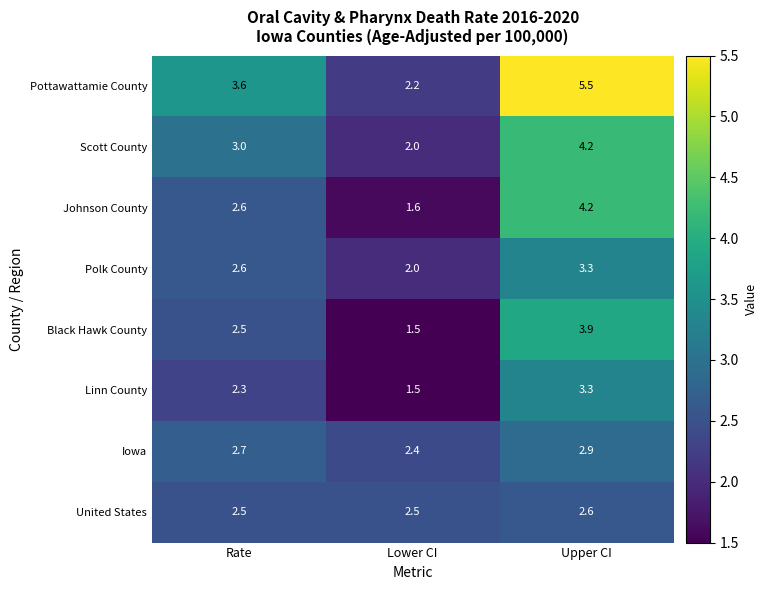

The United States series shows 2.6 at Upper CI. True or false?

True